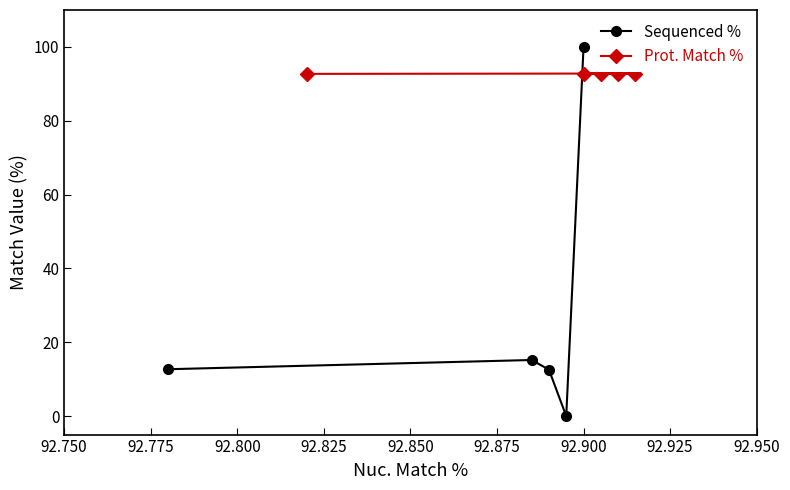

What is the maximum value for Sequenced %?

100.0